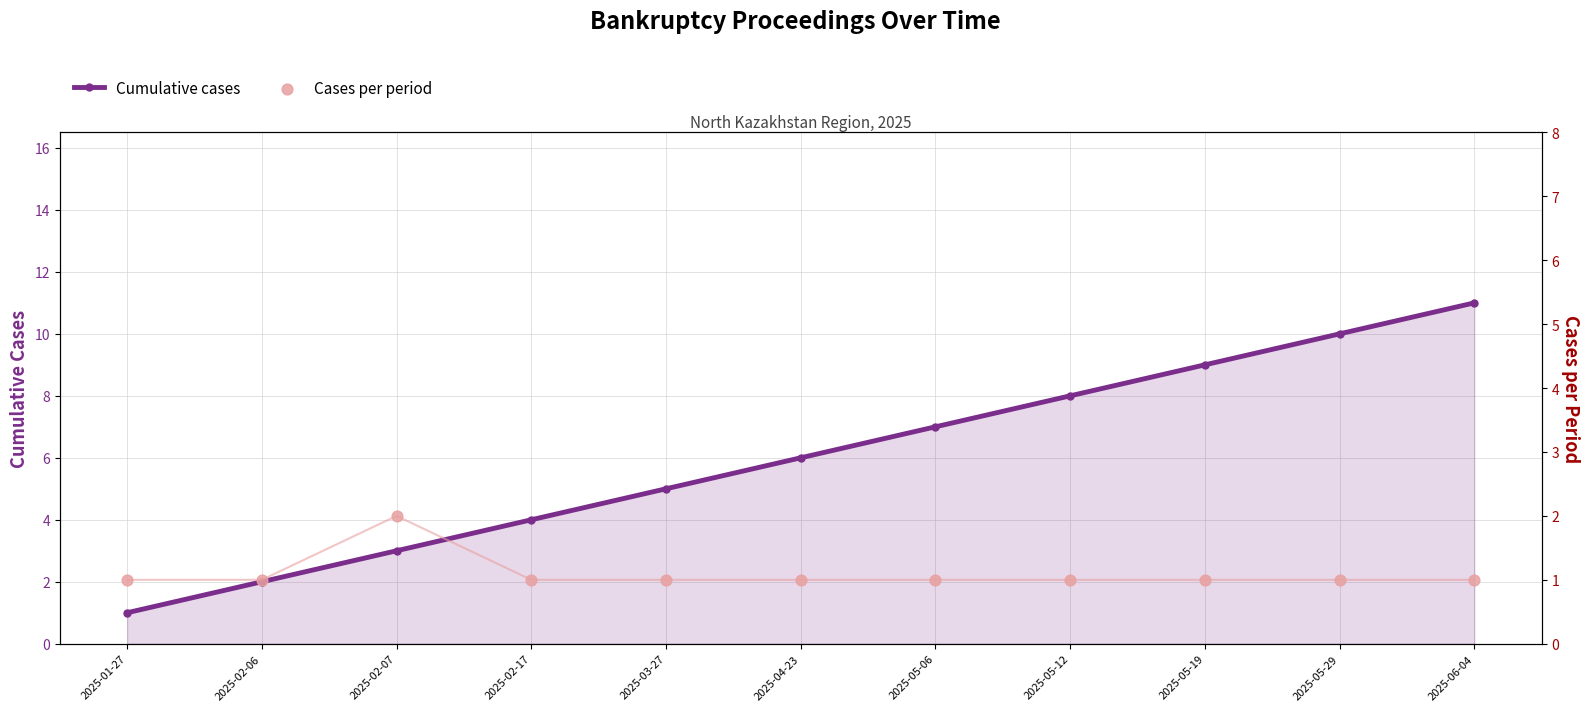

What are all the series names shown in the legend?

Cumulative cases, Cases per period